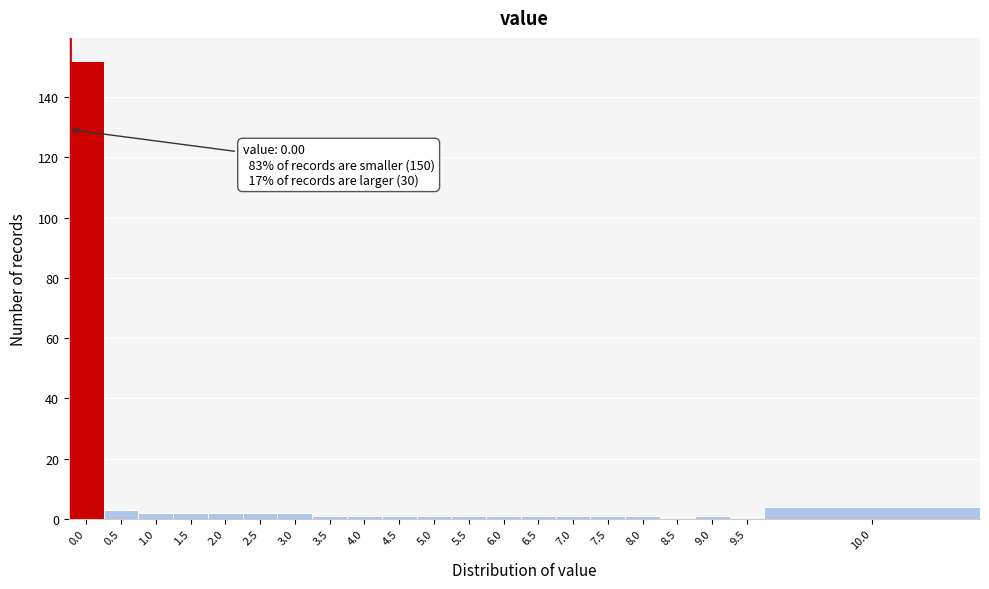

Reading left to right, what are all the values shown in this chart?

0.0=152	0.5=3	1.0=2	1.5=2	2.0=2	2.5=2	3.0=2	3.5=1	4.0=1	4.5=1	5.0=1	5.5=1	6.0=1	6.5=1	7.0=1	7.5=1	8.0=1	8.5=0	9.0=1	9.5=0	10.0=4